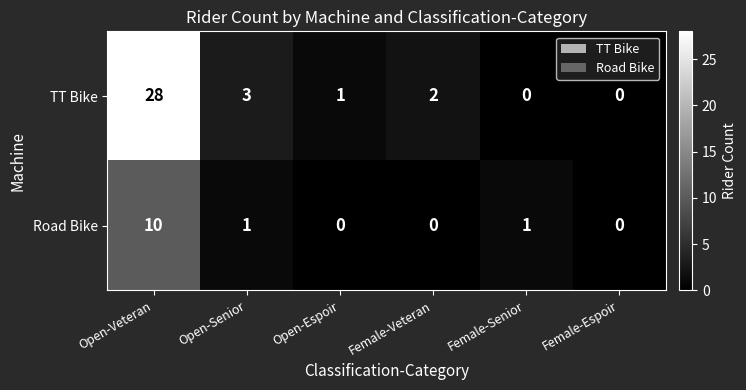

The value of Road Bike at Open-Senior is 0. True or false?

False